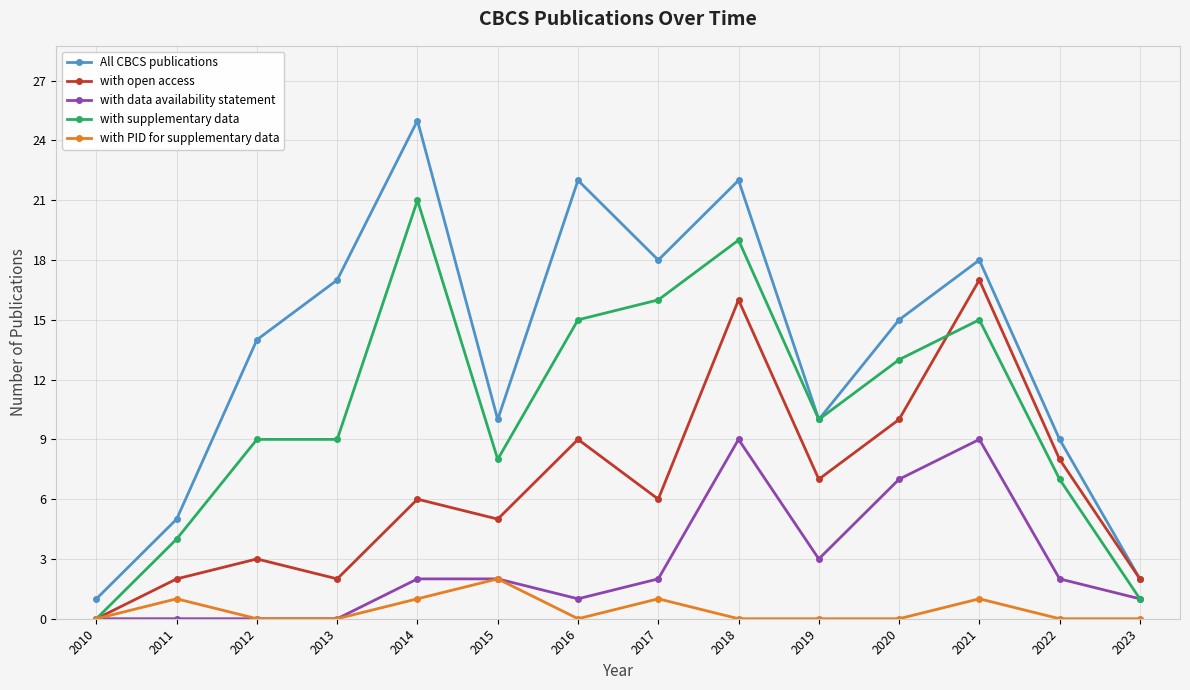

What is the difference between the highest and lowest values at 2021?

17